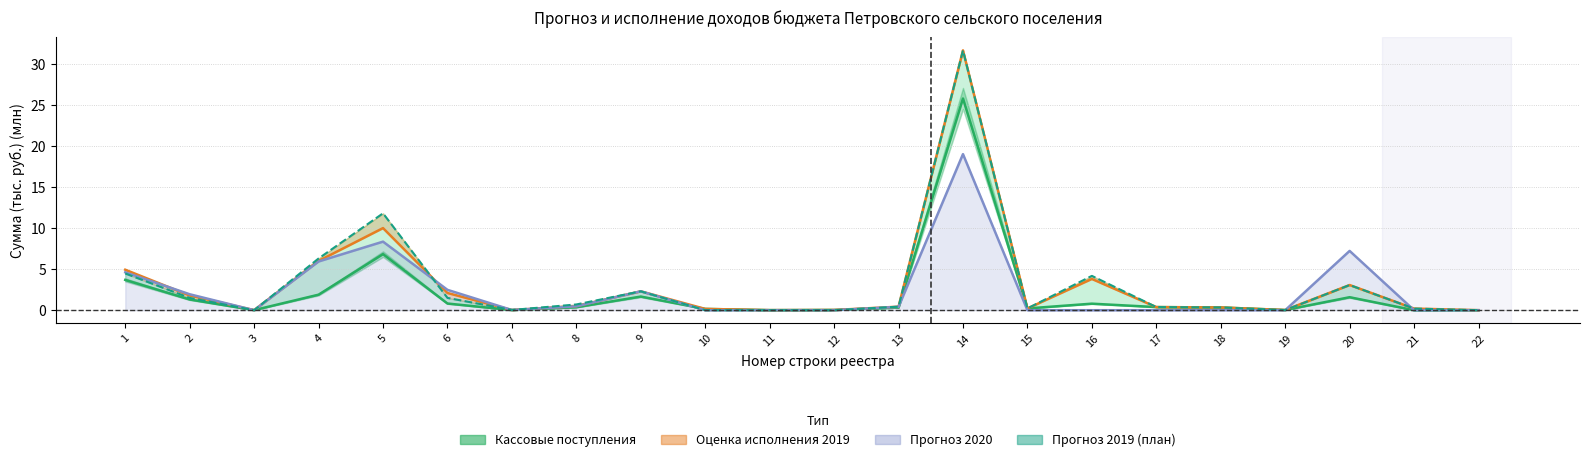

Where do Кассовые поступления and Прогноз 2019 (план) first cross each other?

2 and 3